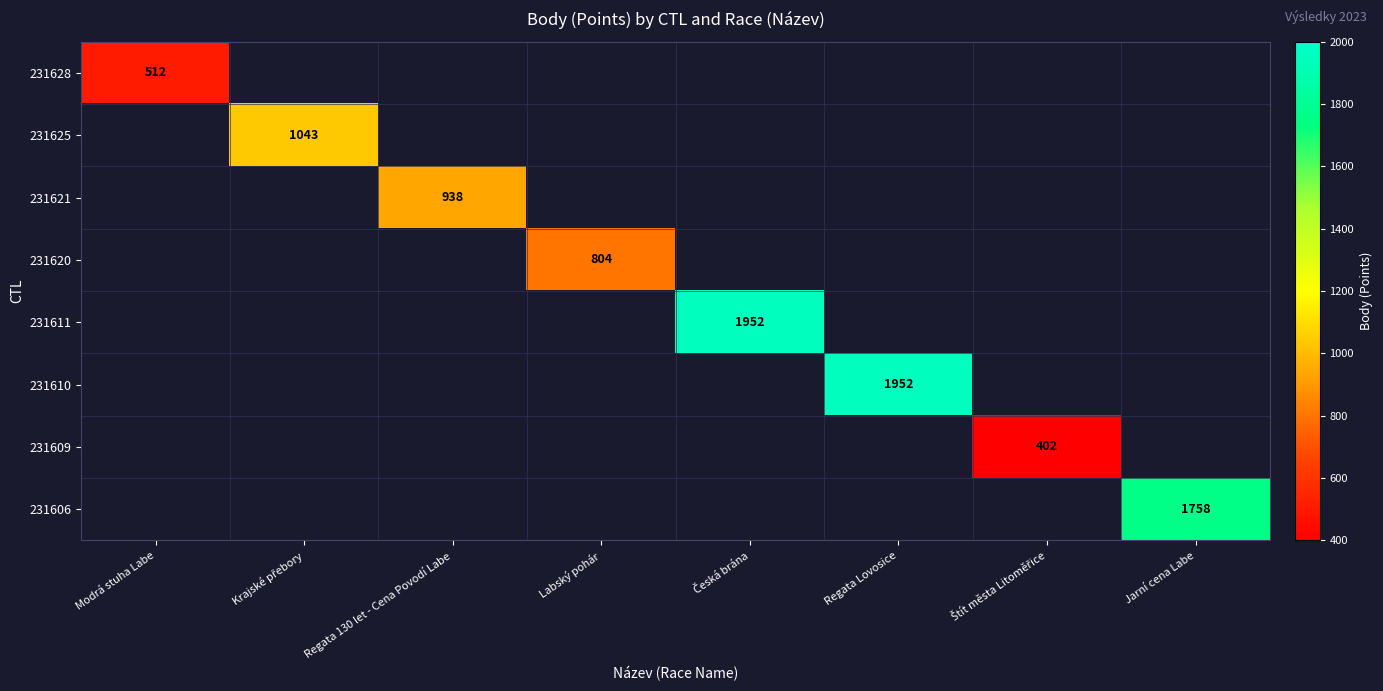

True or false: 231620 has a value of 804 at Labský pohár.

True